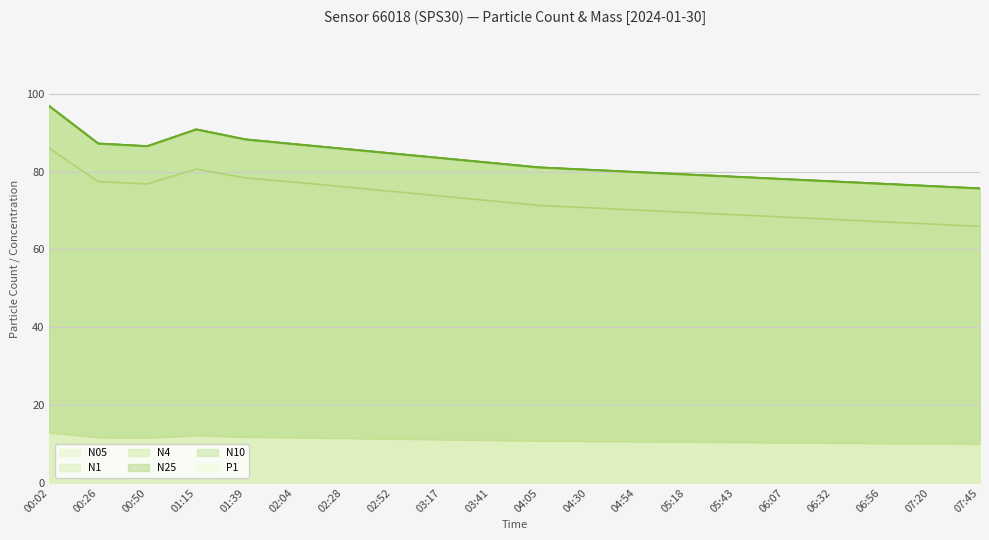

What is the label of the 11th point from the left?

04:05